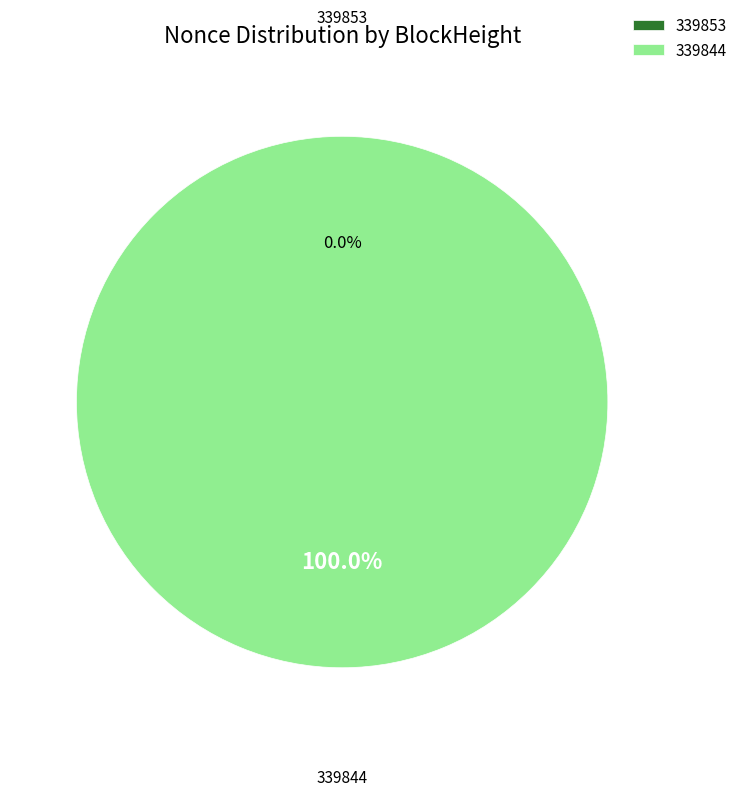

What percentage is the 339844 slice, to the nearest percent?

100%